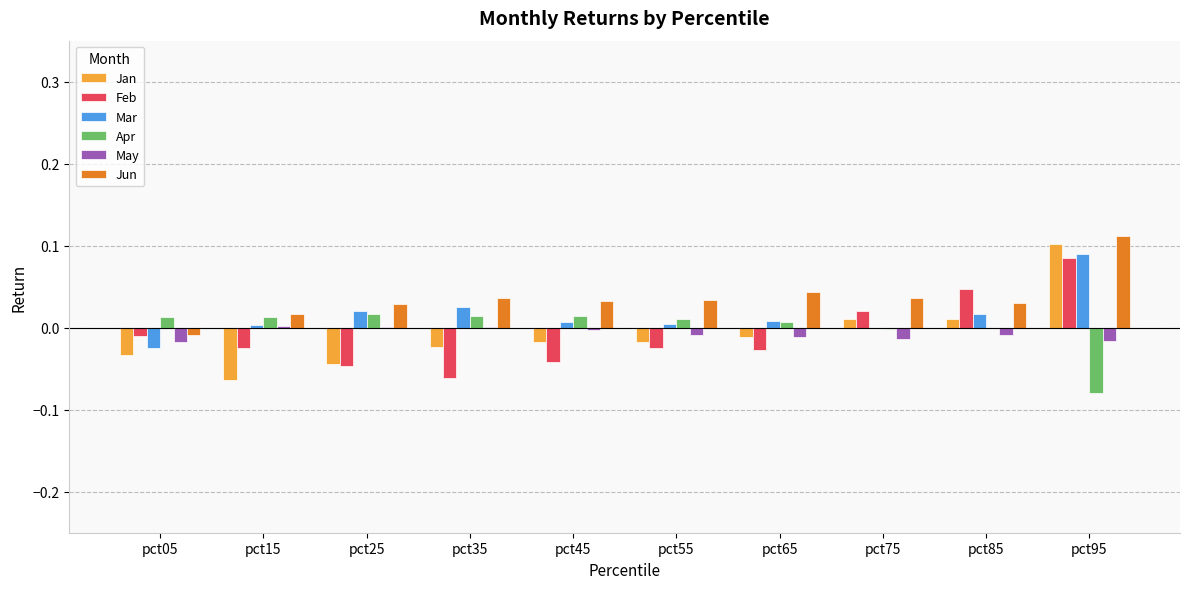

Which series has the largest total across all categories?

Jun